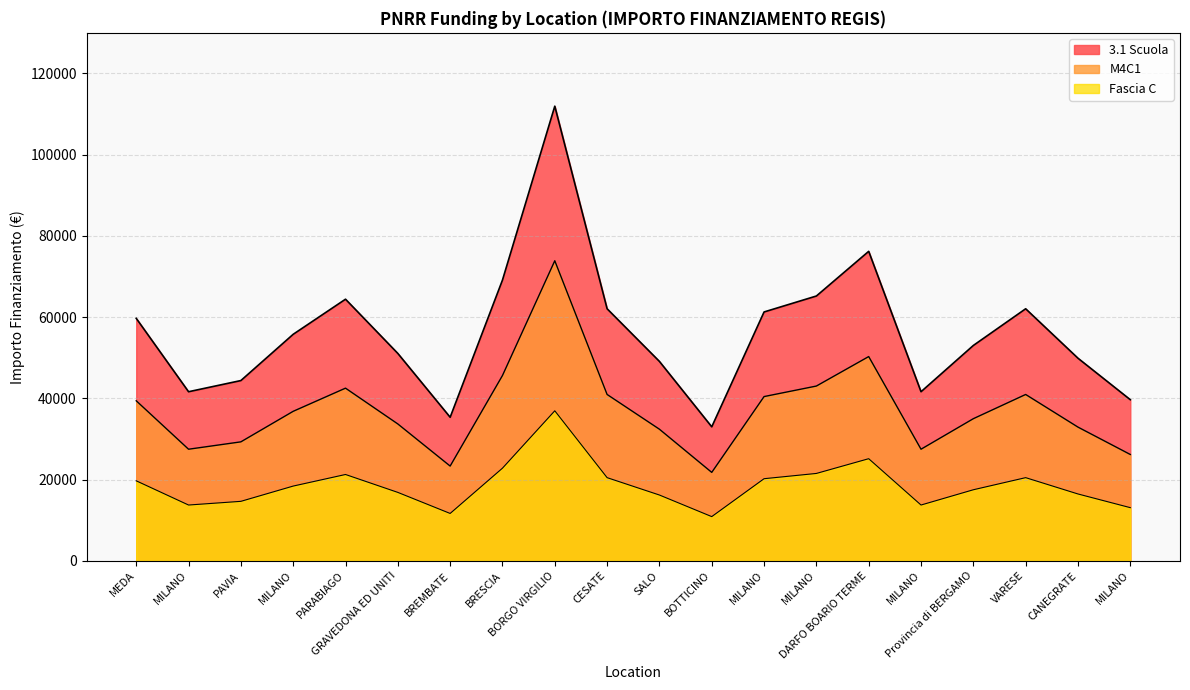

Where is the first local maximum for M4C1?

PARABIAGO